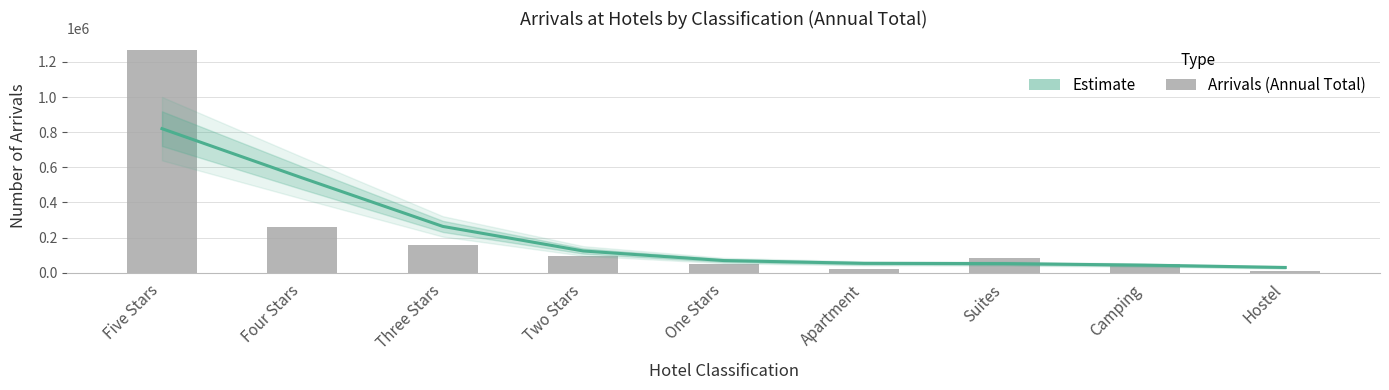

At Three Stars, list the series in order from largest to smallest.

Estimate, Arrivals (Annual Total)